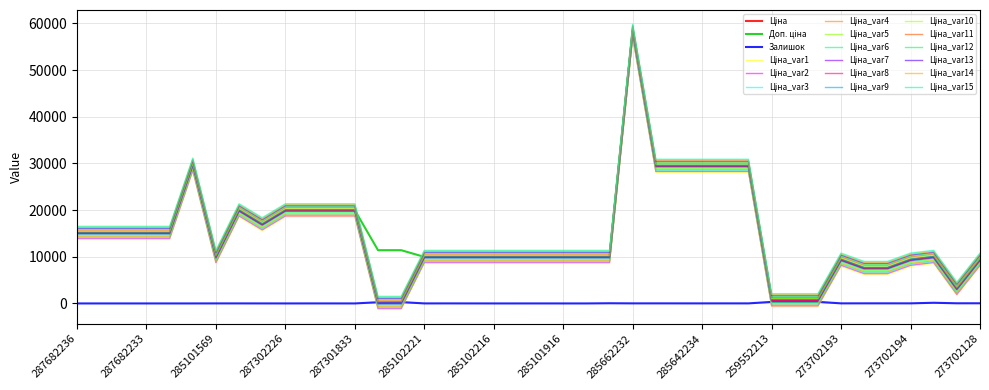

True or false: Доп. ціна and Залишок intersect in this chart.

False